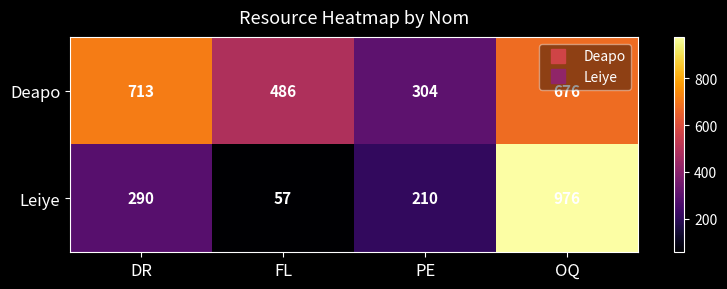

Between DR and PE, which series saw the biggest shift?

Deapo